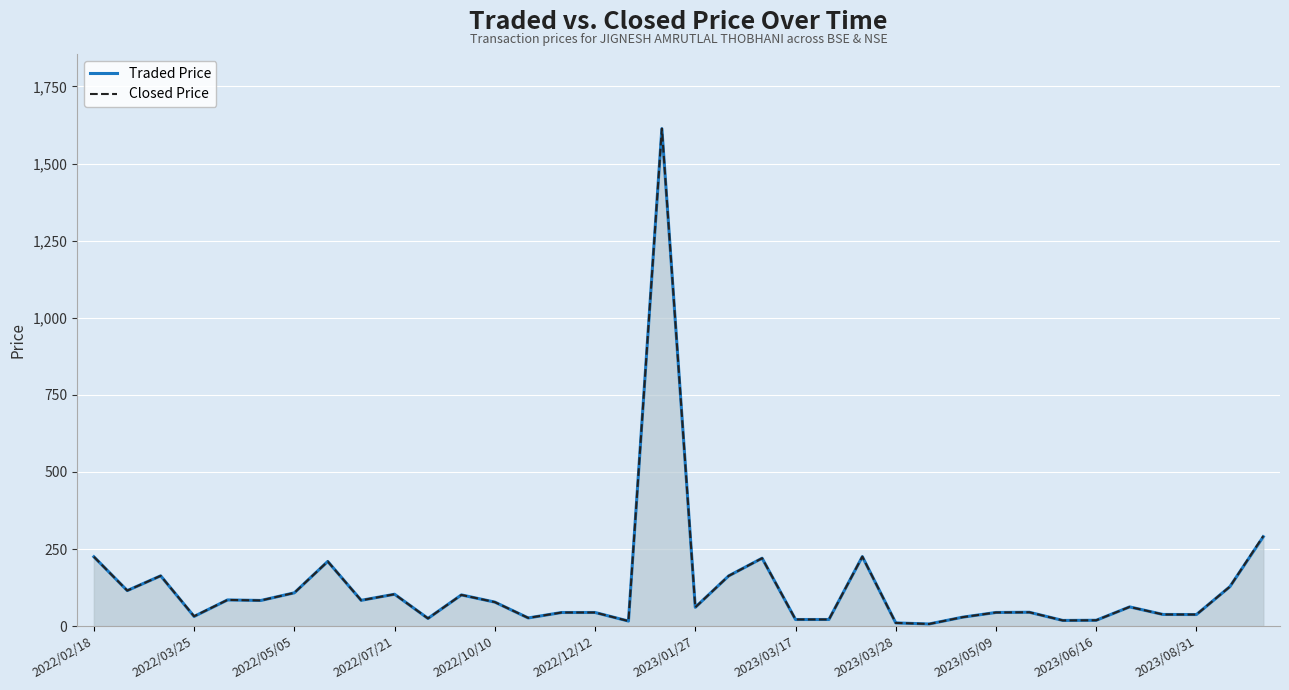

The value of Traded Price at 2022/05/05 is 178.3. True or false?

False